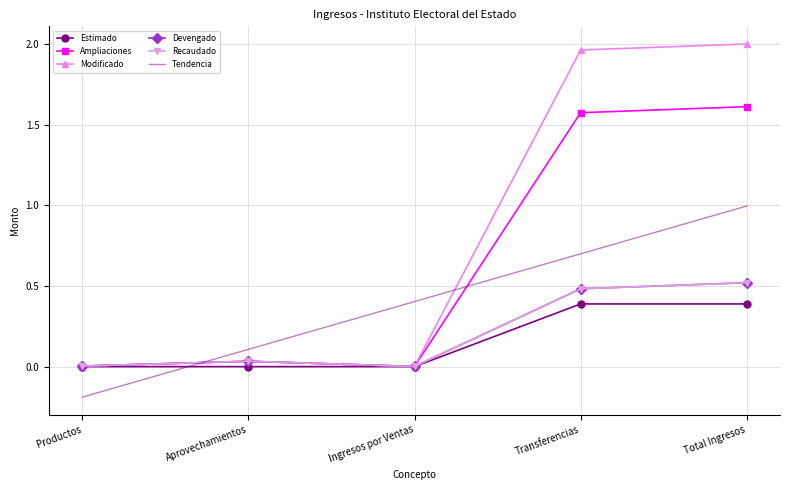

List the labels in order of Devengado value, smallest first.

Ingresos por Ventas, Productos, Aprovechamientos, Transferencias, Total Ingresos